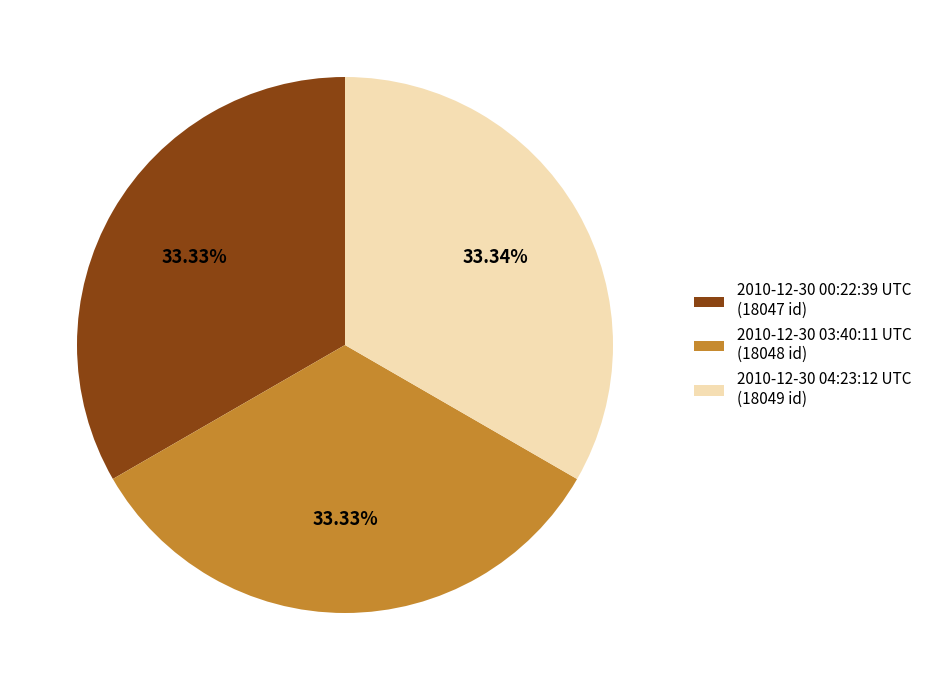

Is 2010-12-30 04:23:12 UTC the majority of the pie?

No